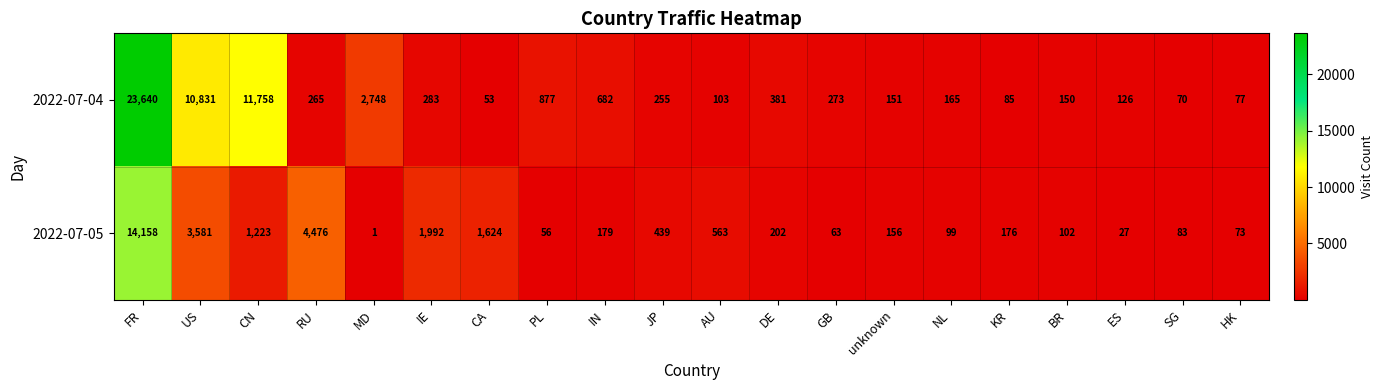

Which series has the widest spread of values?

2022-07-04